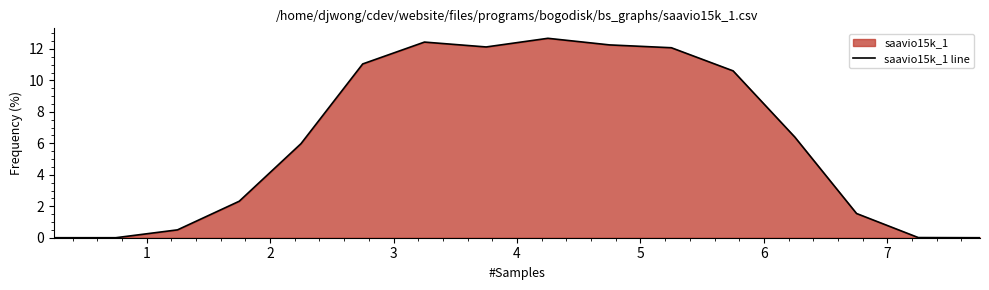

What is the sum of all values?

100.0